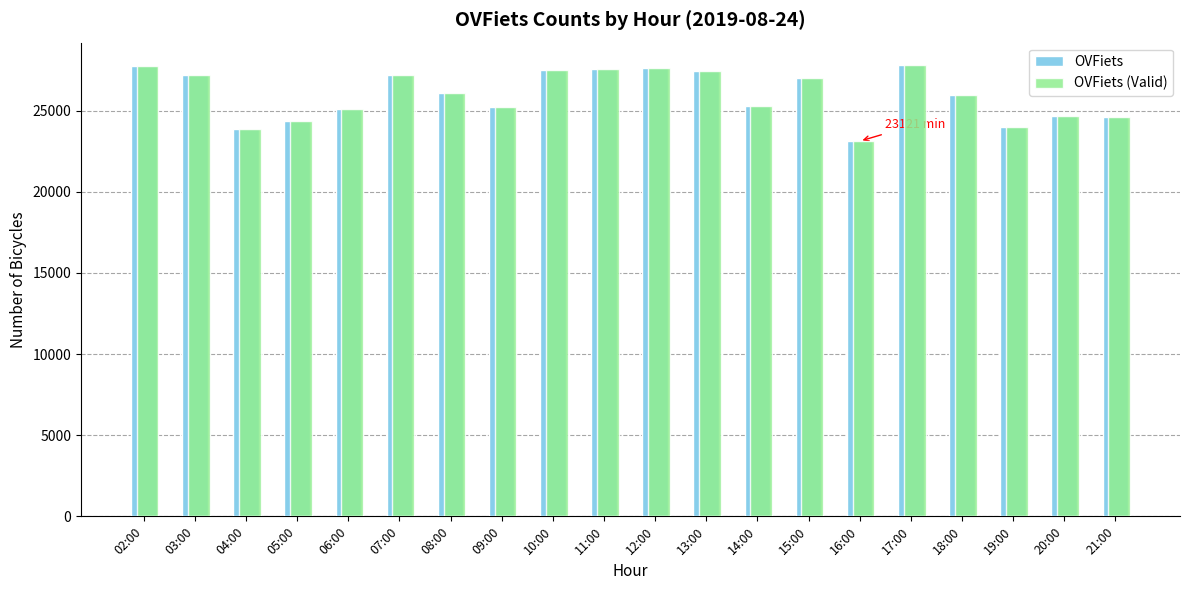

What is the total value across all series at 19:00?

47970